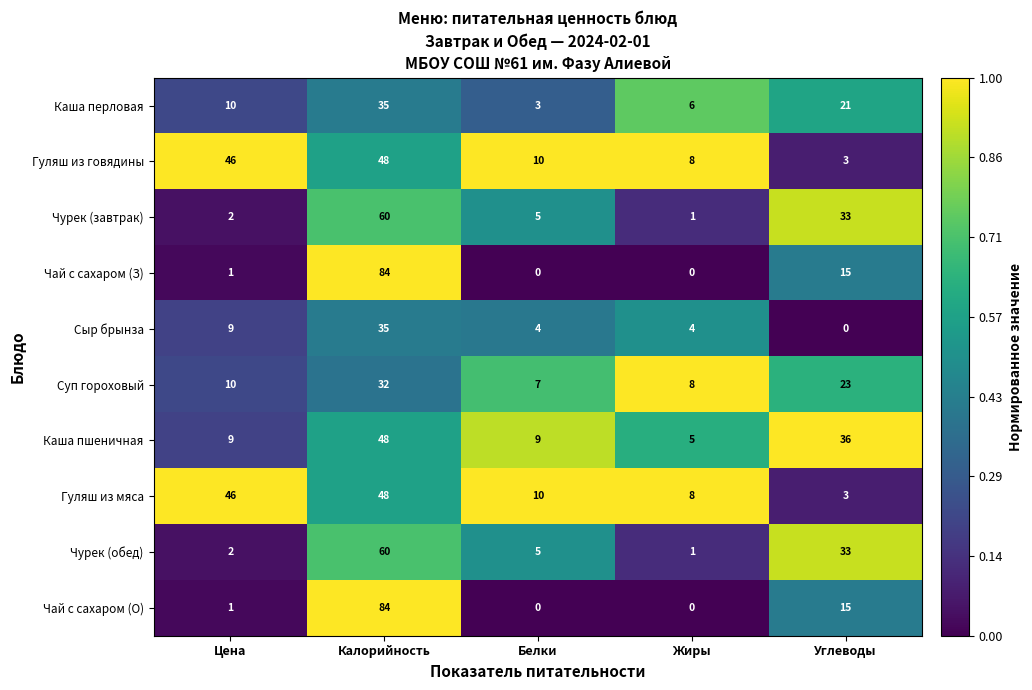

Where is Чай с сахаром (О) nearest to the value 42?

Углеводы